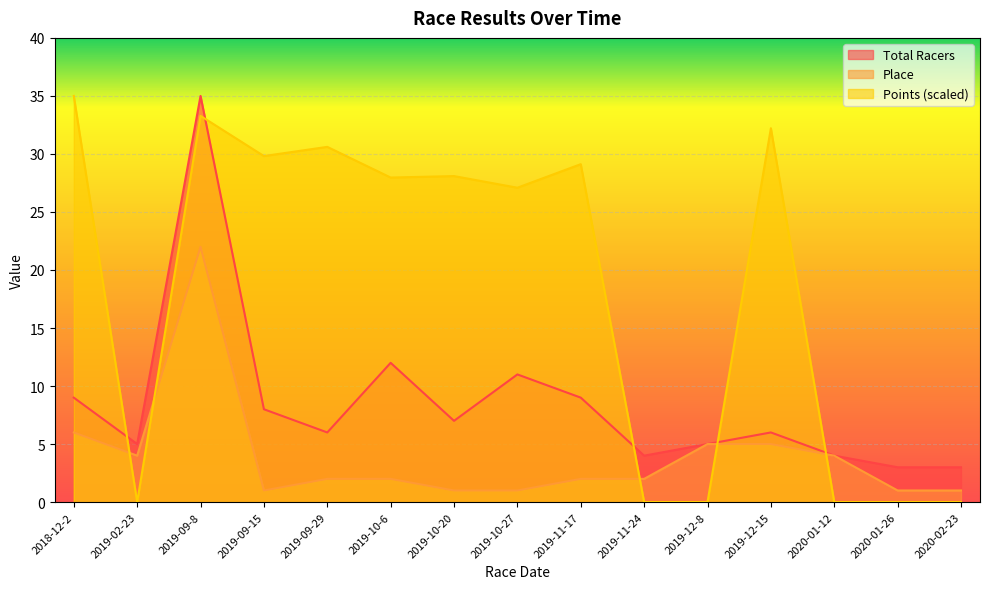

What is the average value of the Points series?

18.2